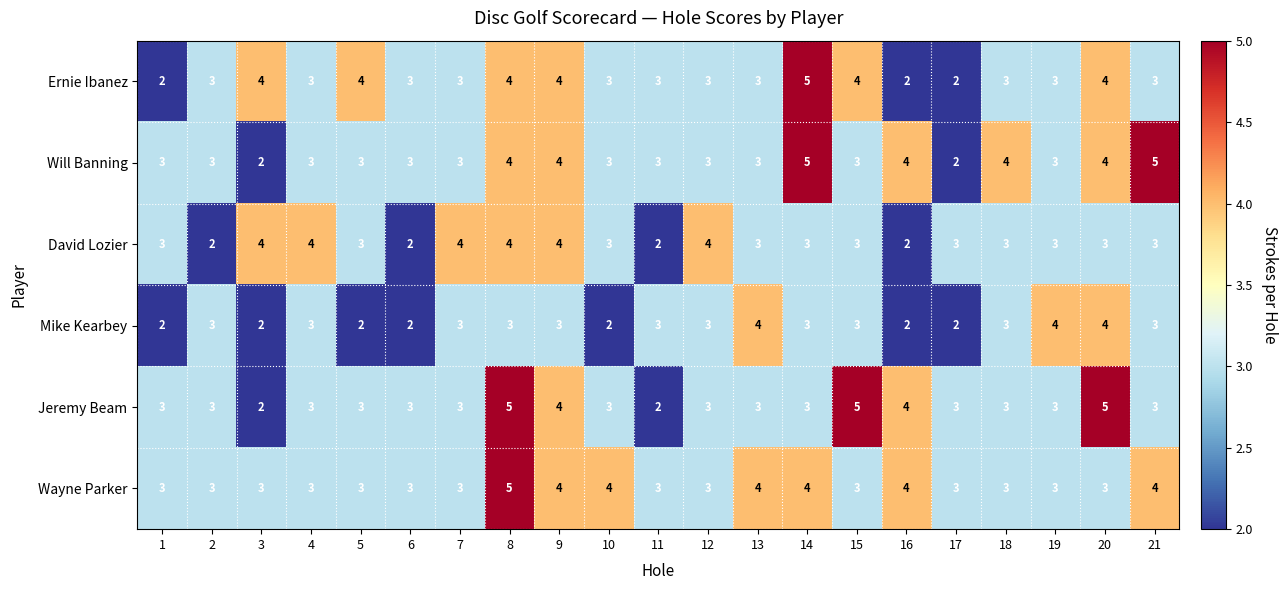

What is the highest value of the Jeremy Beam series?

5